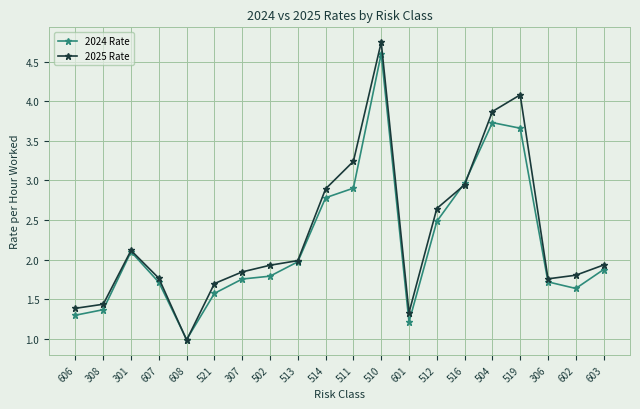

At how many categories does at least one series exceed 4?

2